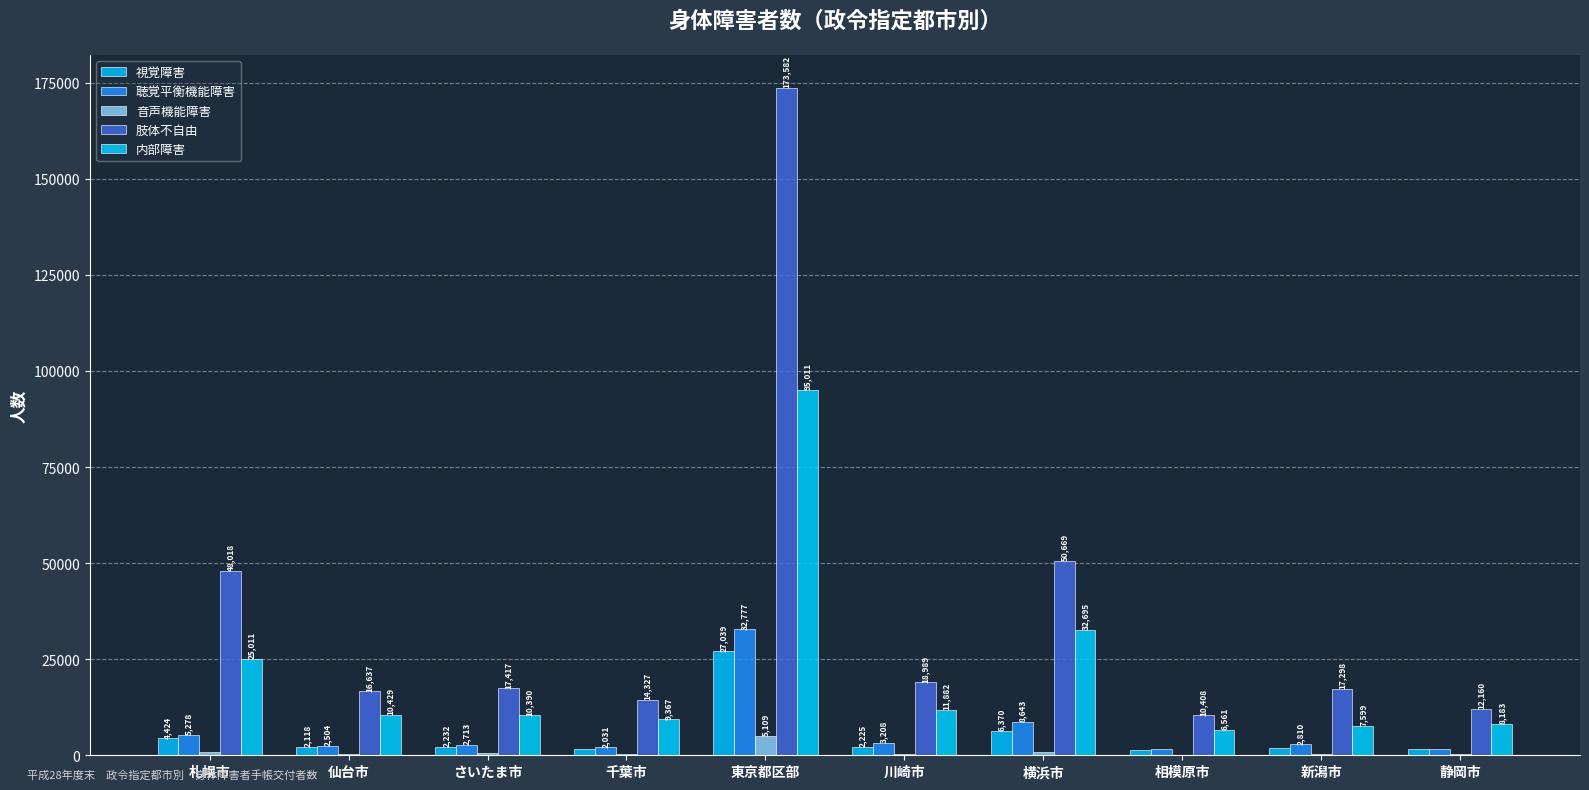

At which label does 視覚障害 reach its peak?

東京都区部